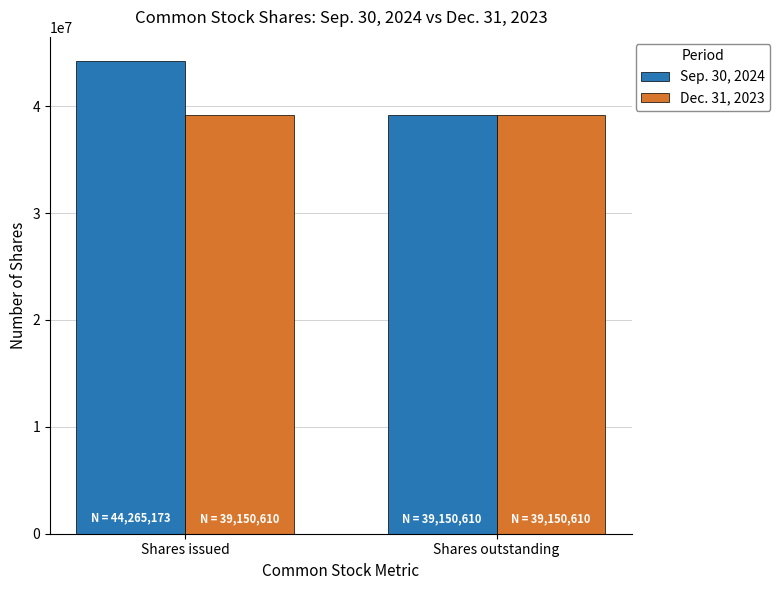

Count the Sep. 30, 2024 values in the range 39150610 to 44265173.

2